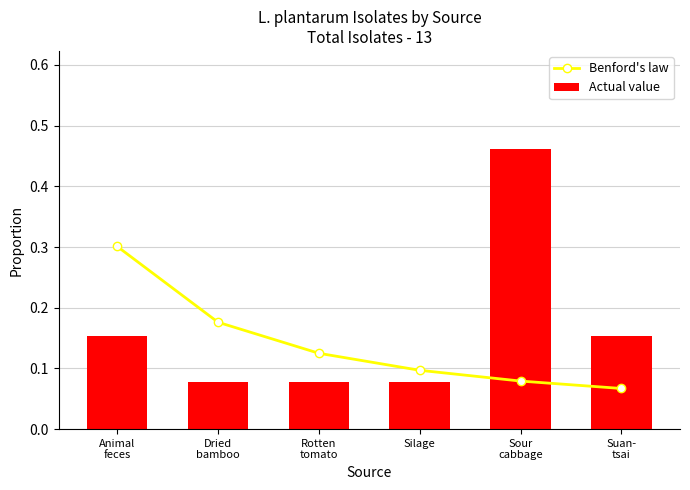

Does the chart contain any negative values?

No